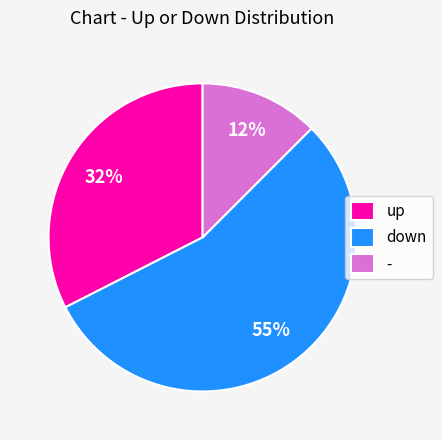

What is the smallest slice in the pie chart?

-